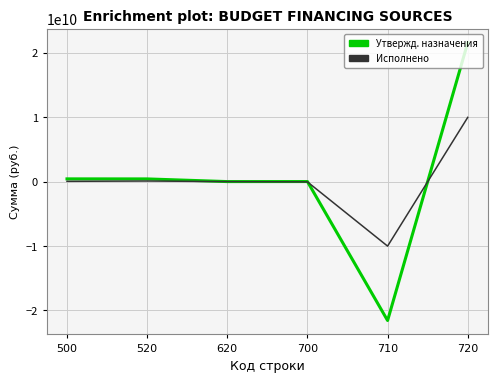

How many lines are shown in the chart?

2